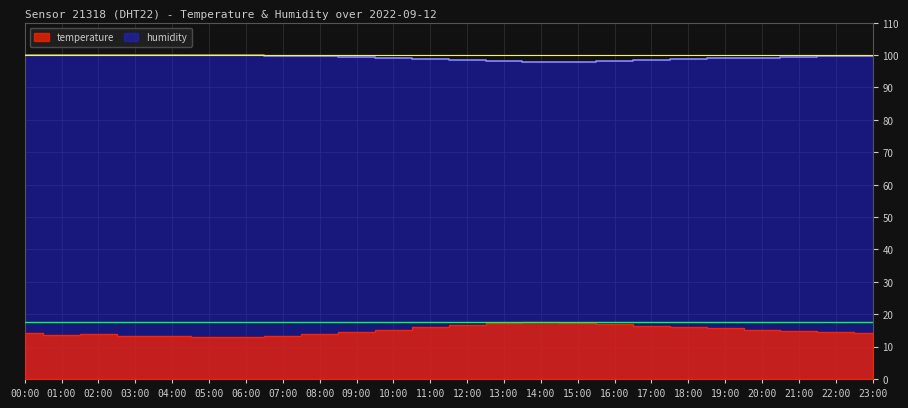

Where is temperature nearest to the value 15?

21:00